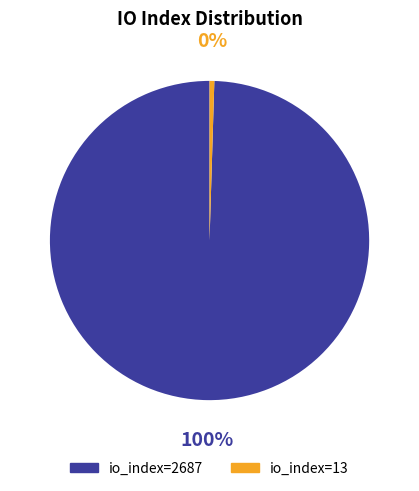

Rank the categories by value from lowest to highest.

io_index=13, io_index=2687